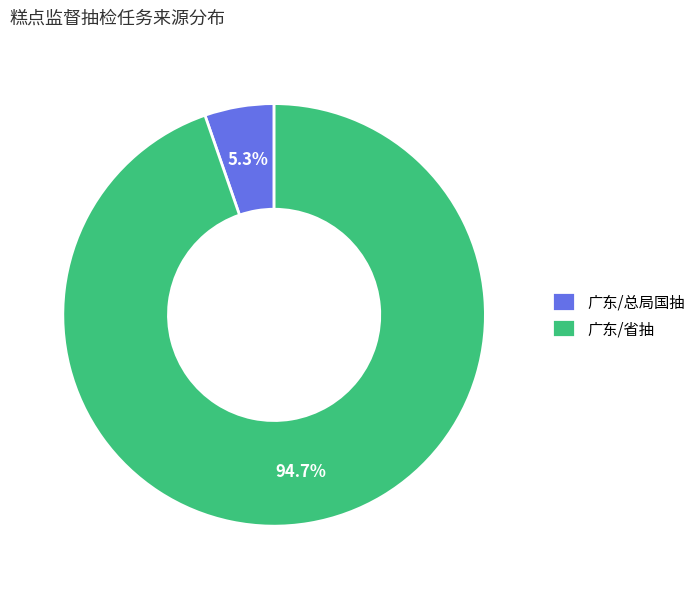

Is there a majority slice in this chart?

Yes